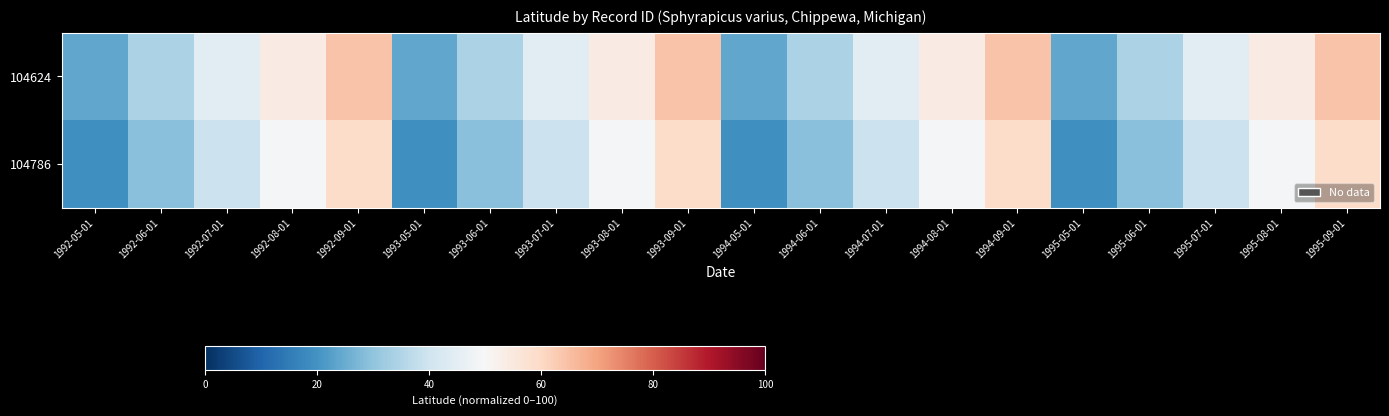

What is the maximum value shown in the chart?

64.2